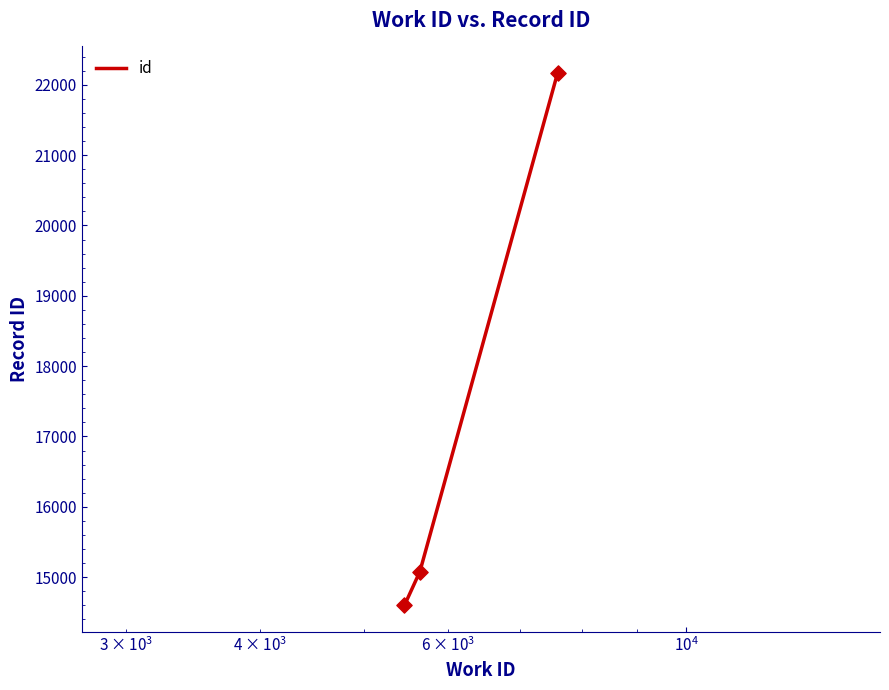

What is the difference between the maximum and minimum values?

7565